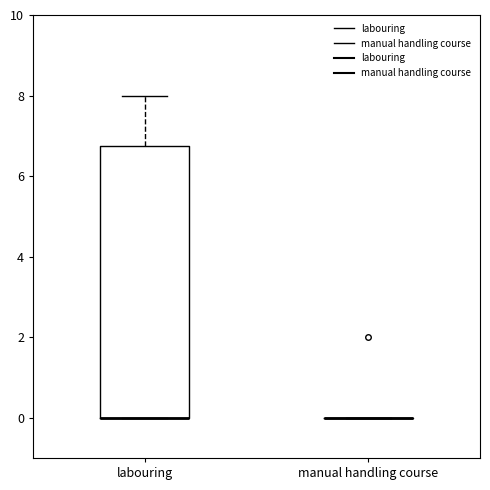

Reading left to right, transcribe this box plot: for each box, give where its median line is, the range the box spans, and where its two whiskers end, as read against the y-axis. The values are not printed on the chart, so give them approximately, as read against the axis.

labouring: median 0.0 (drawn on the box's lower edge), box 0.0 to 6.8, whiskers 0.0 to 8.0
manual handling course: box collapsed to a line at 0.0, whiskers 0.0 to 0.0